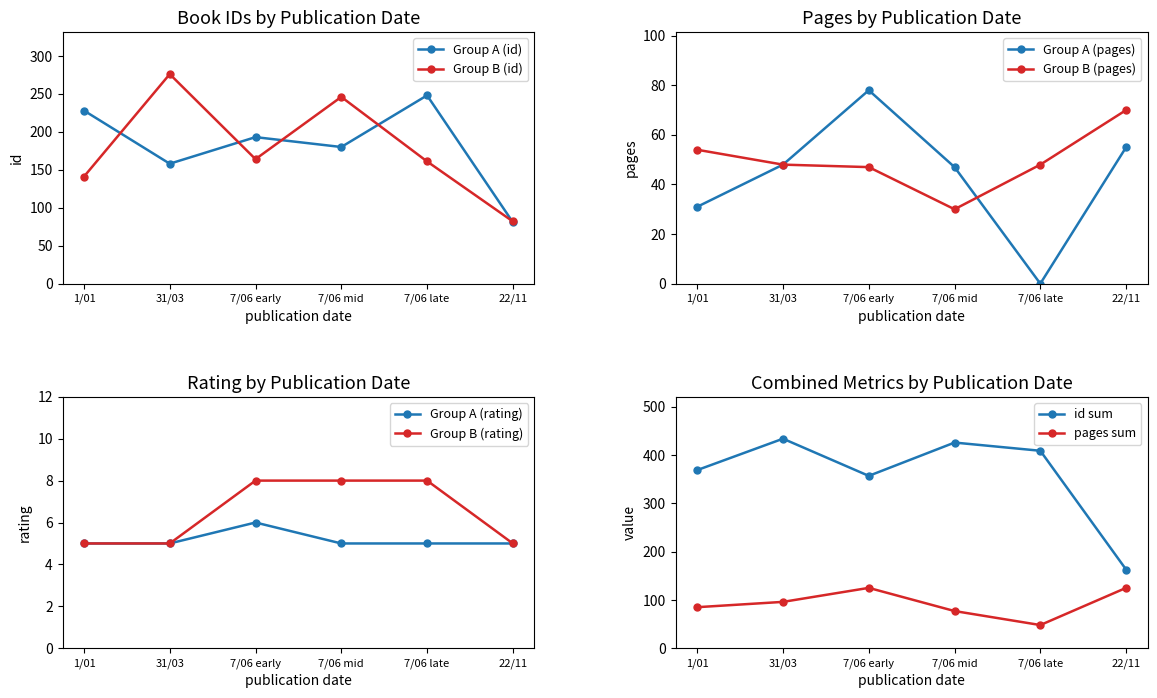

Where is the first local minimum for Group B (id)?

7/06 early